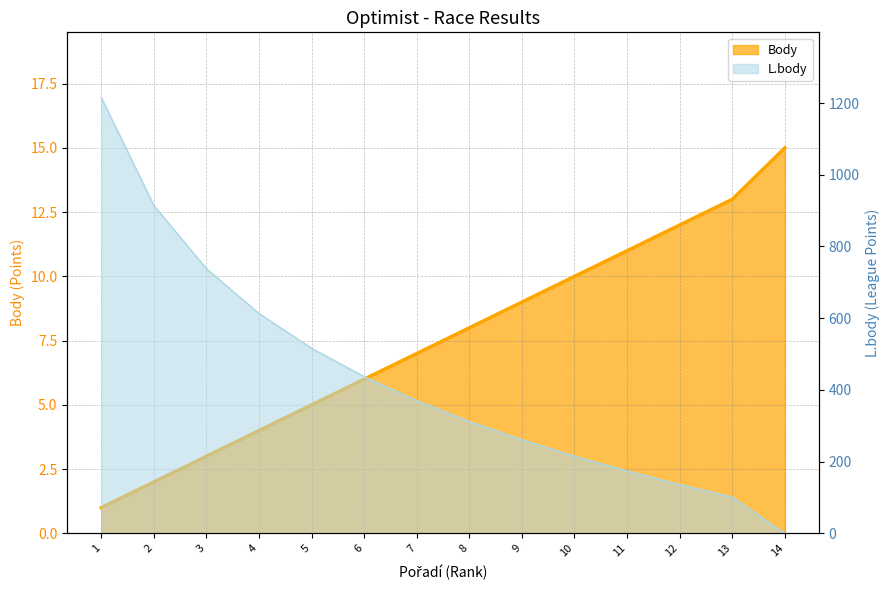

What is the value of the Body point at the 6th from the left?

6